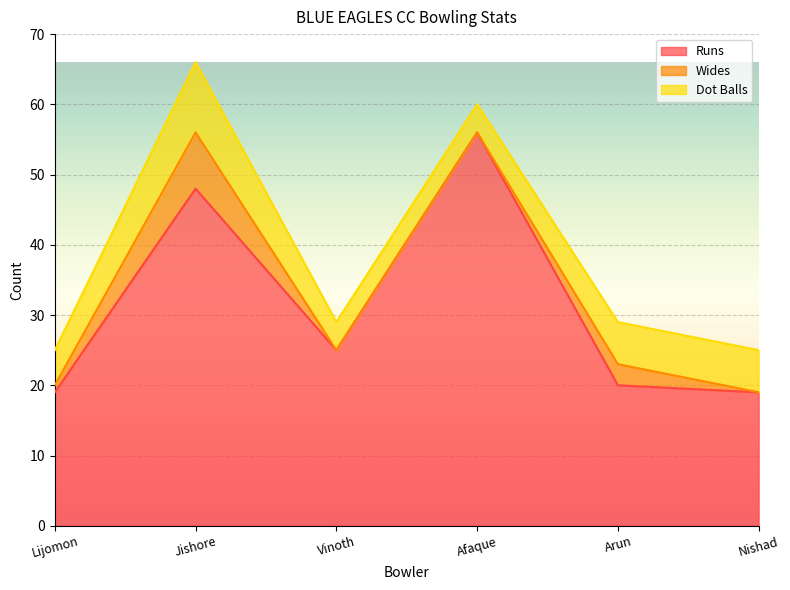

What is the maximum value for Wides?

8